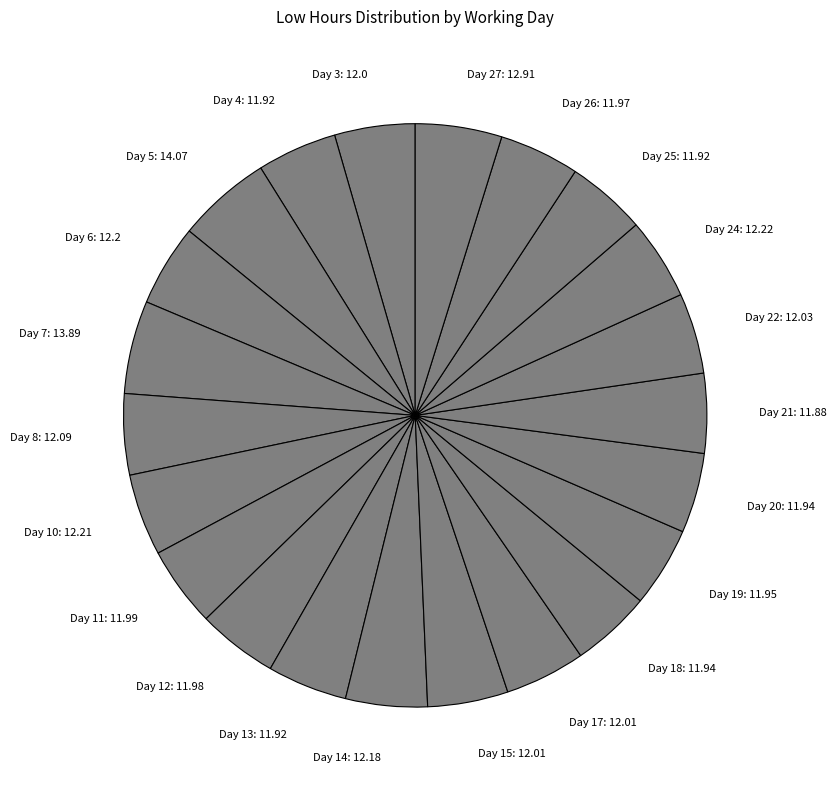

Does any single category account for the majority?

No